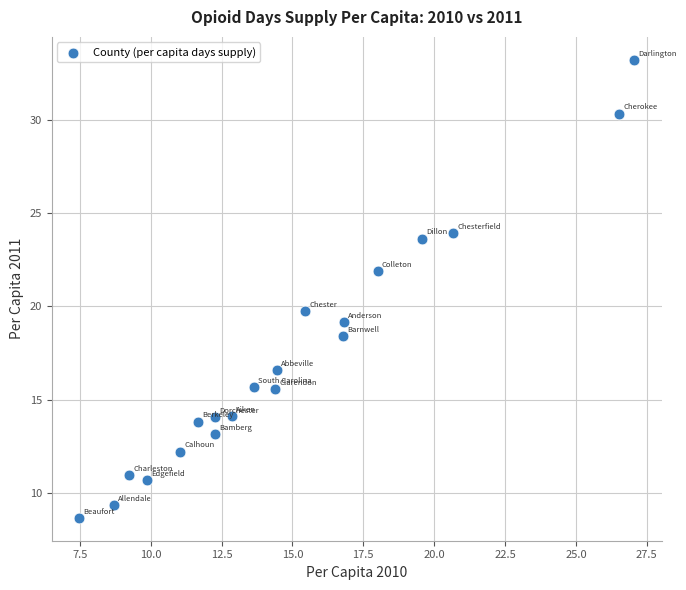

What is the range of X values (max minus min)?

19.6